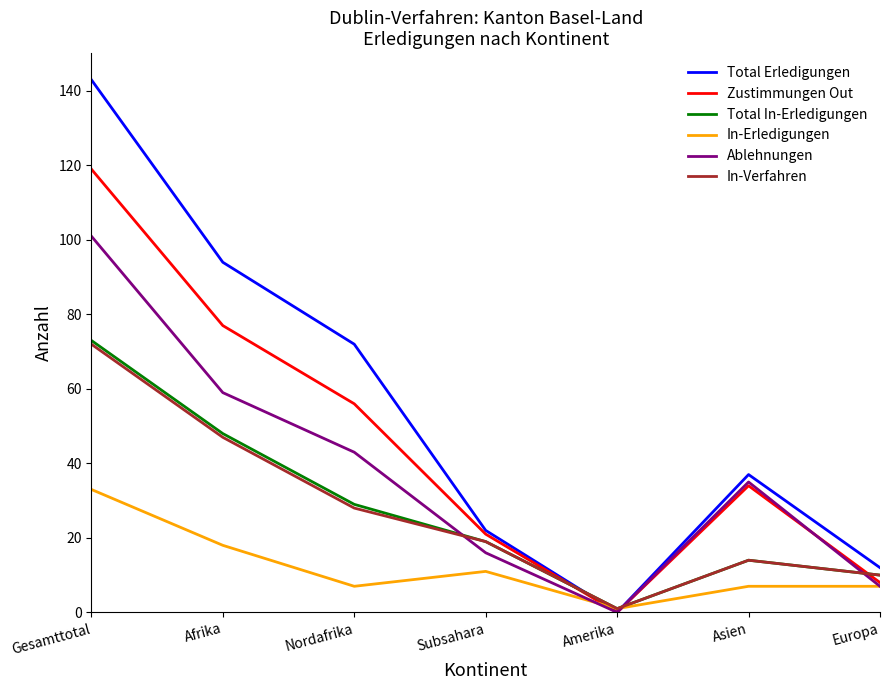

What is the maximum value shown in the chart?

143